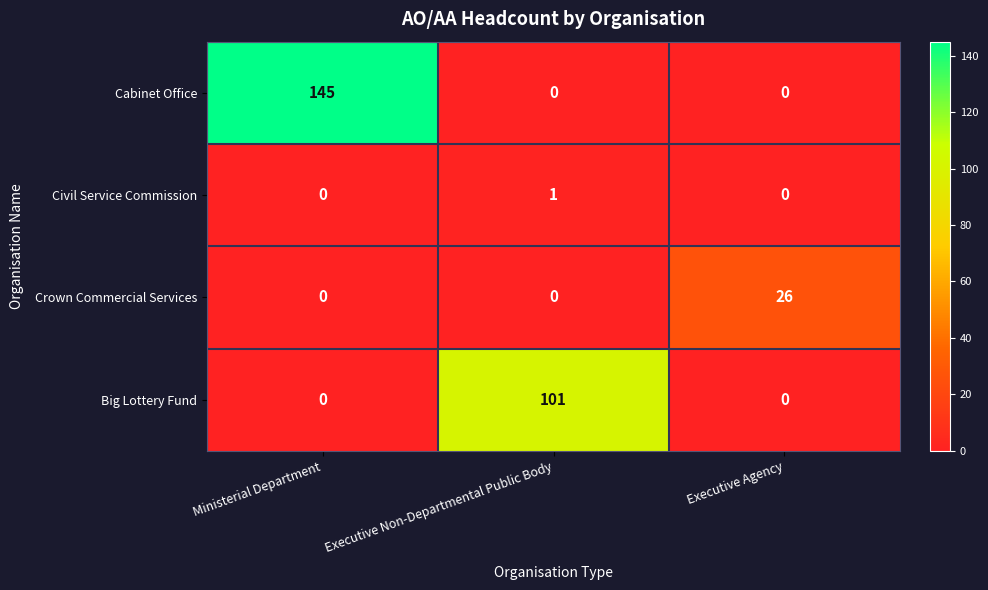

At which label does Cabinet Office reach its peak?

Ministerial Department